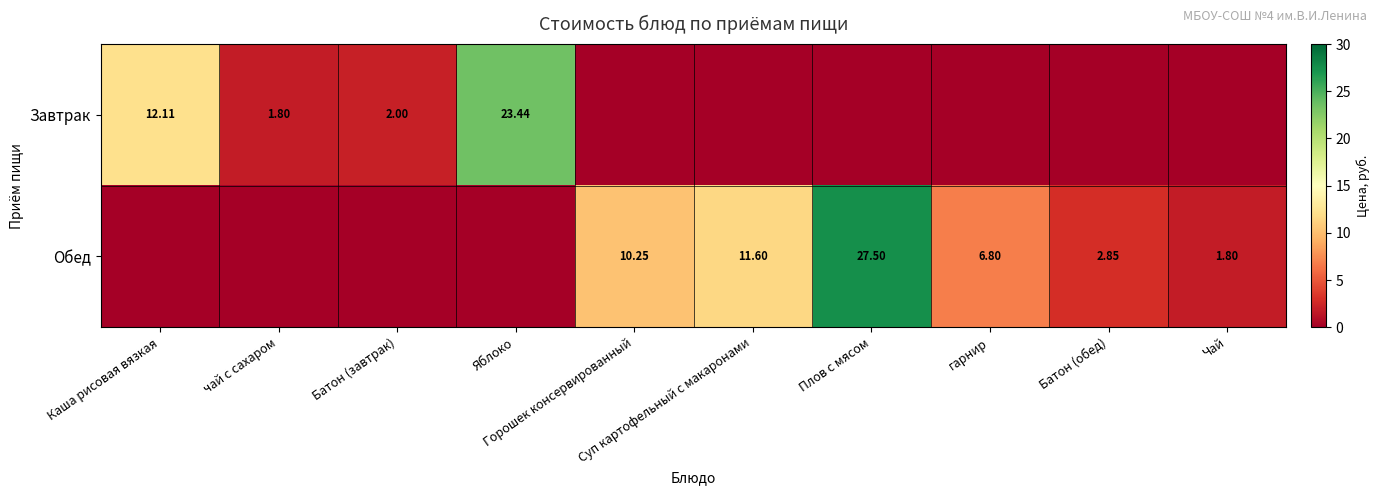

True or false: Обед has a value of 4.4 at Горошек консервированный.

False